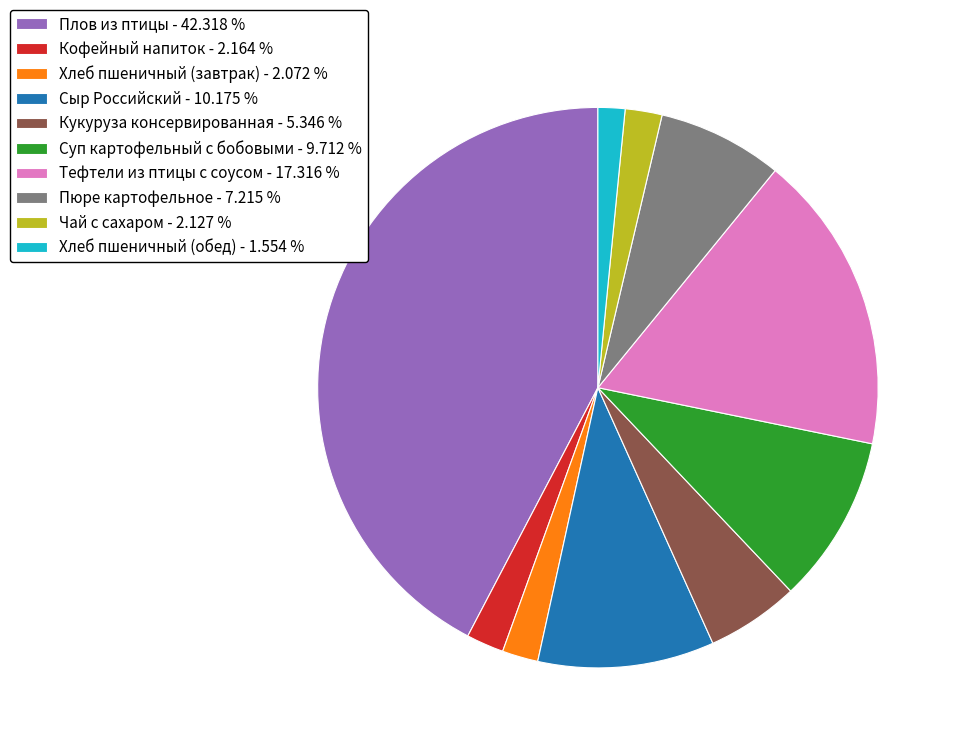

Do Тефтели из птицы с соусом - 17.316 % and Чай с сахаром - 2.127 % together represent more than half of the pie?

No